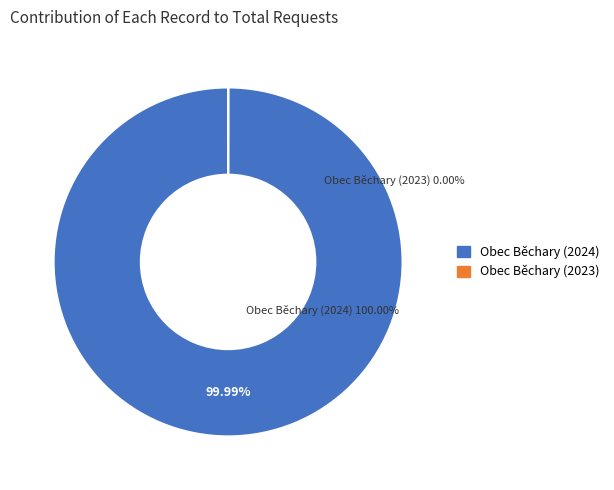

Which category has the smallest portion of the pie?

Obec Běchary (2023)